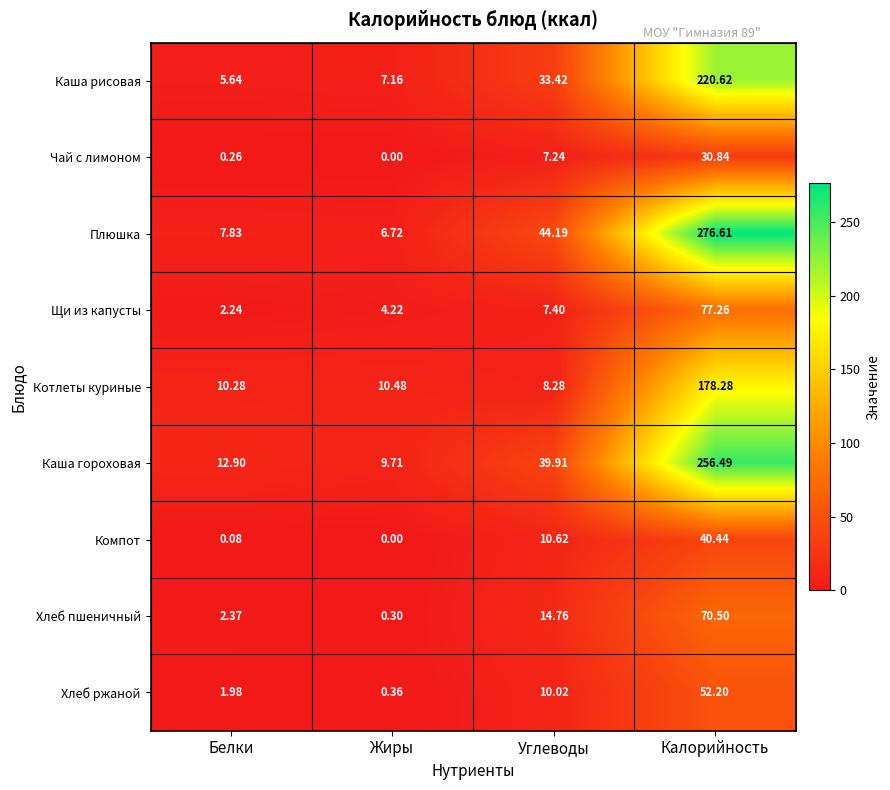

Between Углеводы and Калорийность, which series saw the biggest shift?

Плюшка